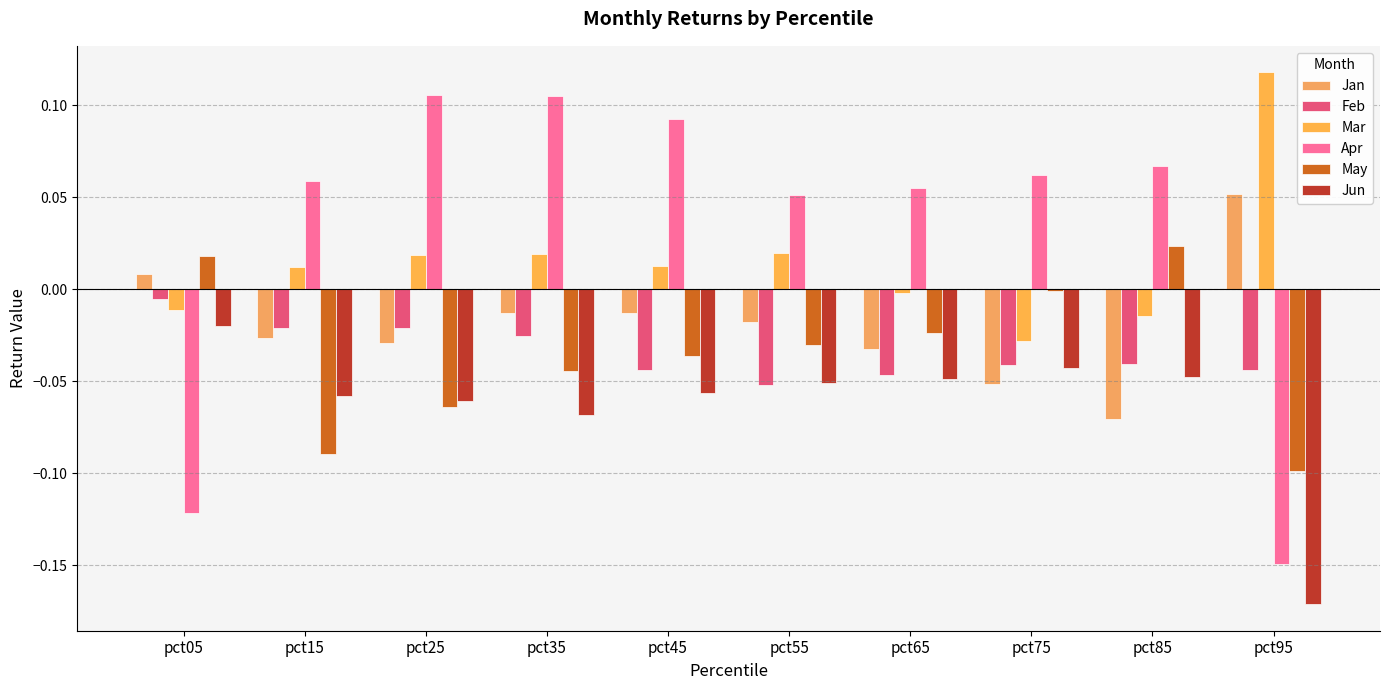

How many categories are shown in the chart?

10